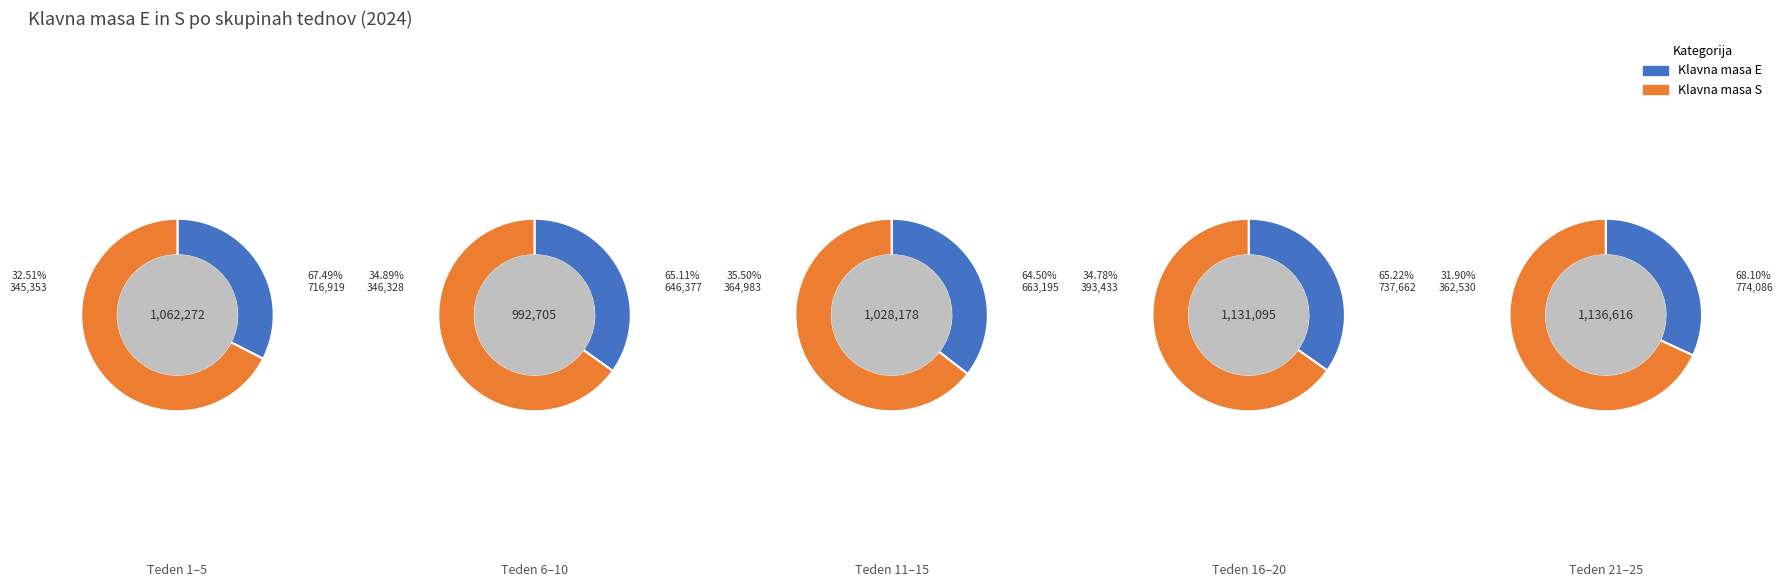

The 8 slice represents 1% of the pie. True or false?

False